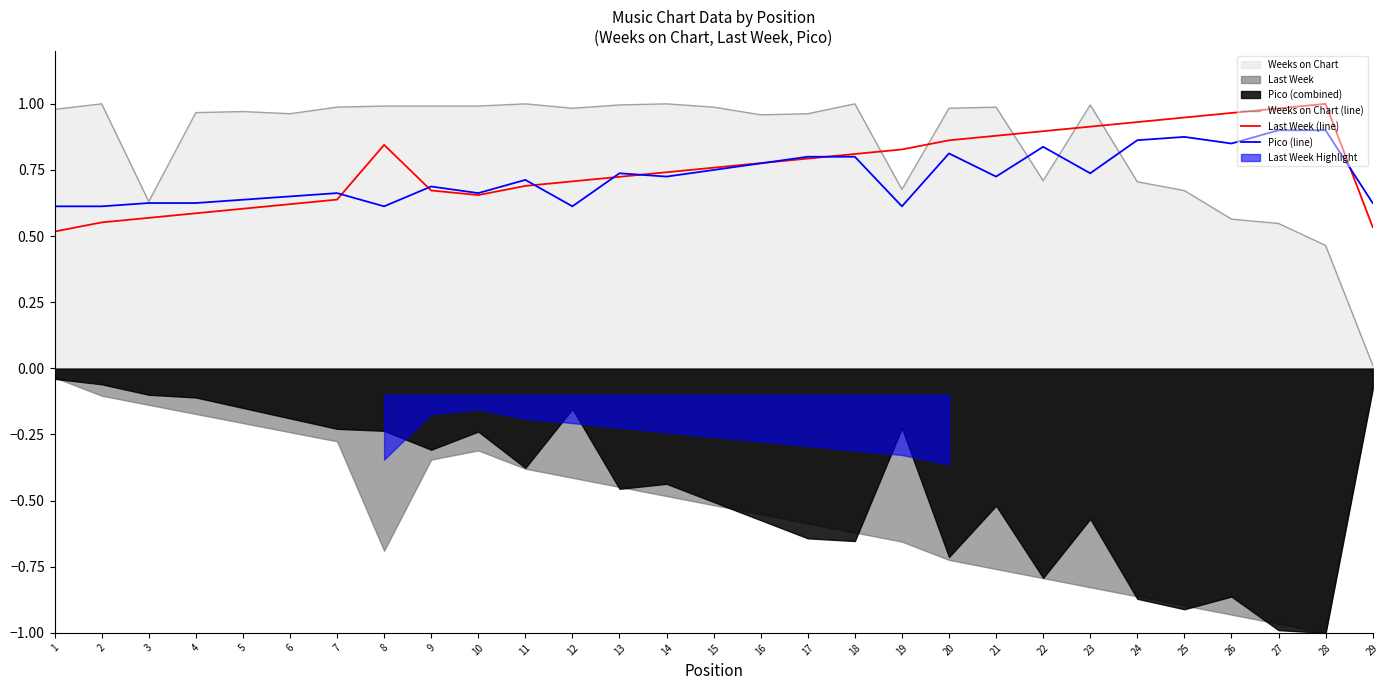

Where do Weeks on Chart (line) and Last Week (line) first cross each other?

18 and 19